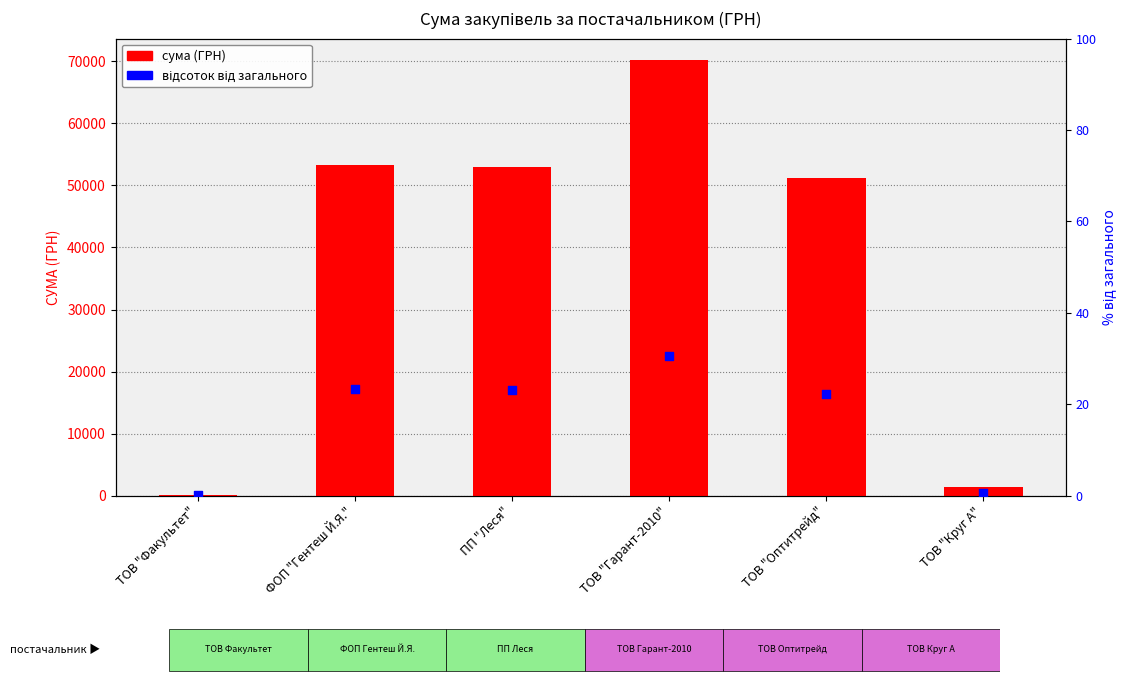

At how many categories does at least one series exceed 33762?

4